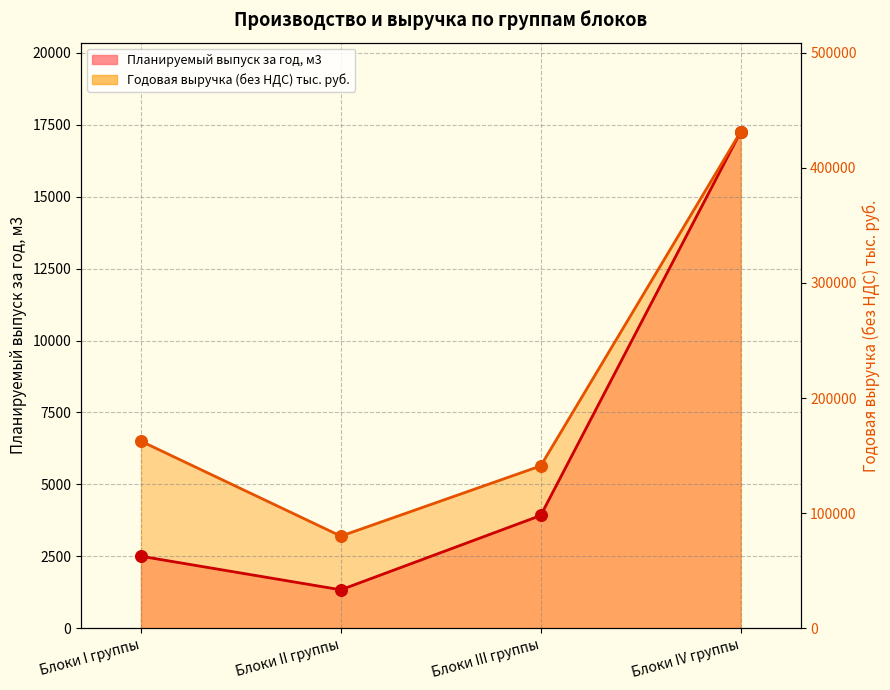

Which series has the largest Y range (max minus min)?

Планируемый выпуск за год, м3